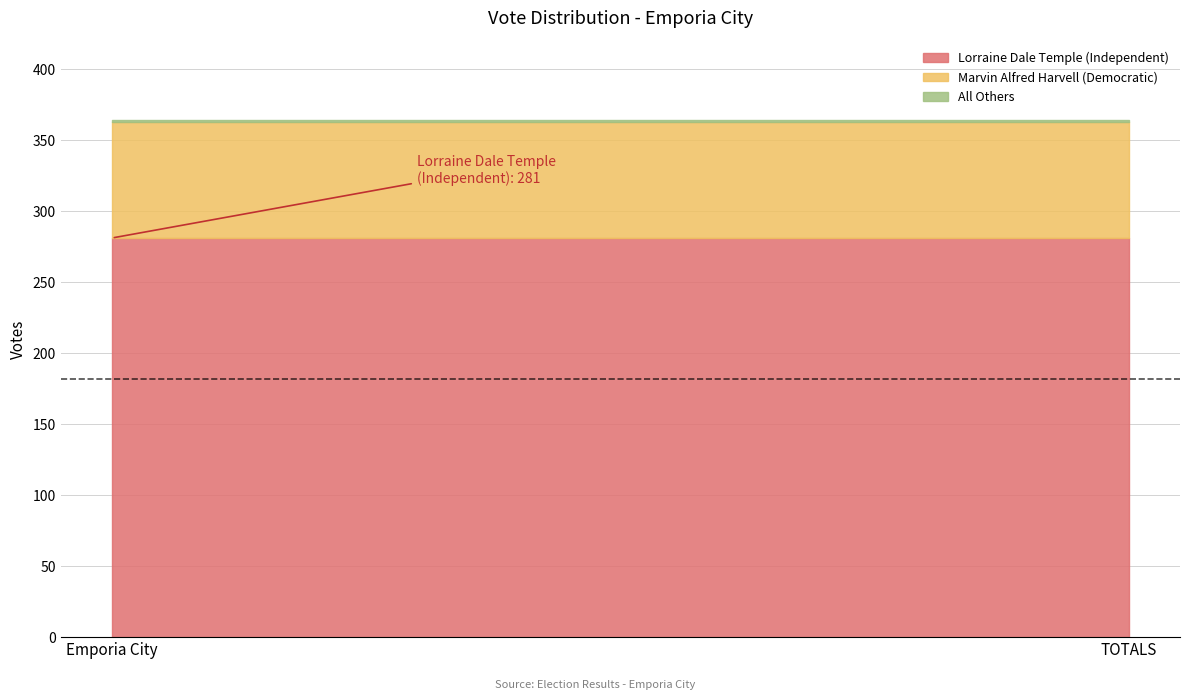

Rank the categories by All Others value from highest to lowest.

Emporia City, TOTALS